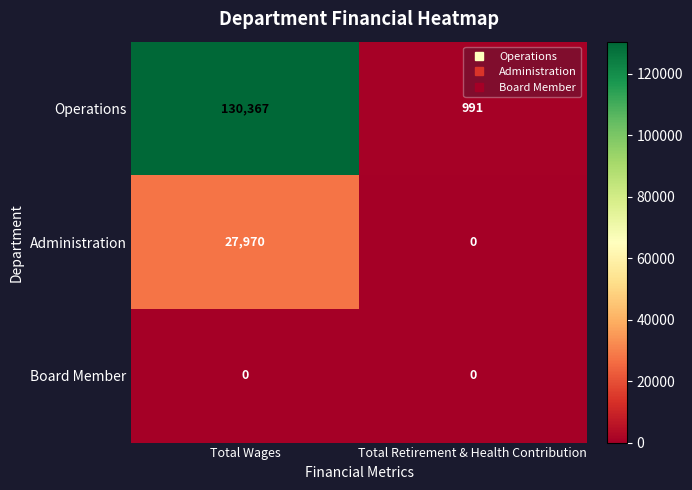

Which series has the widest spread of values?

Operations